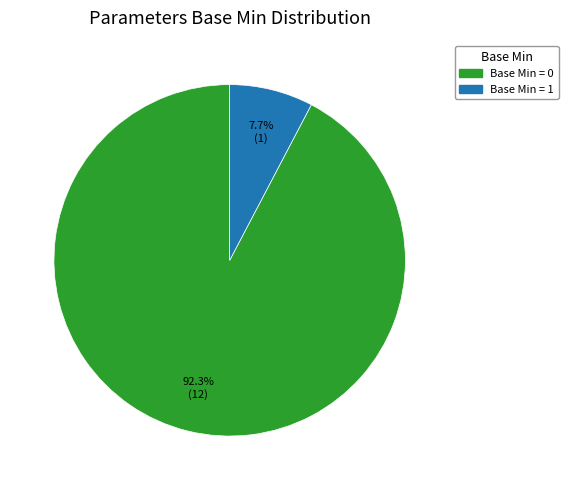

Count the number of slices in the pie.

2